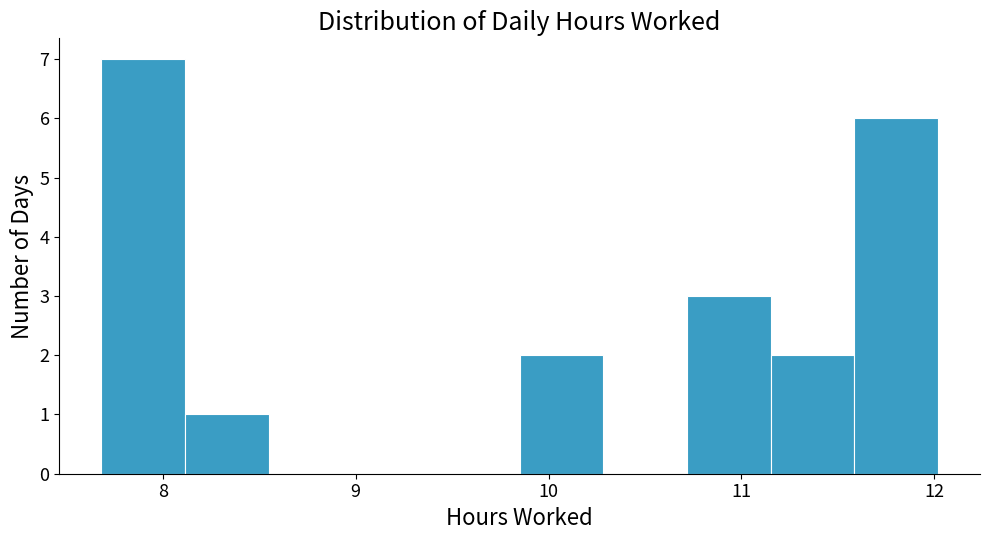

Over which range of the x-axis is the bar tallest?

7.7 to 8.1